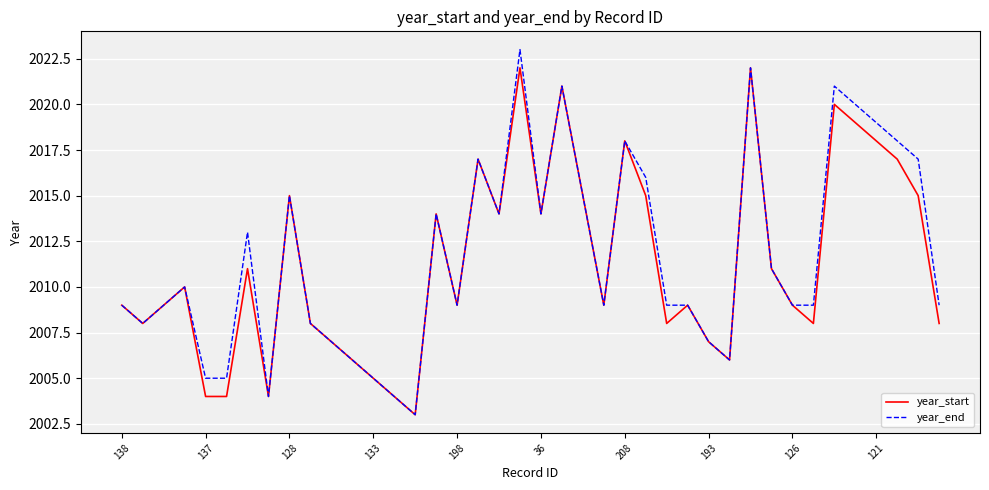

What is the maximum value shown in the chart?

2023